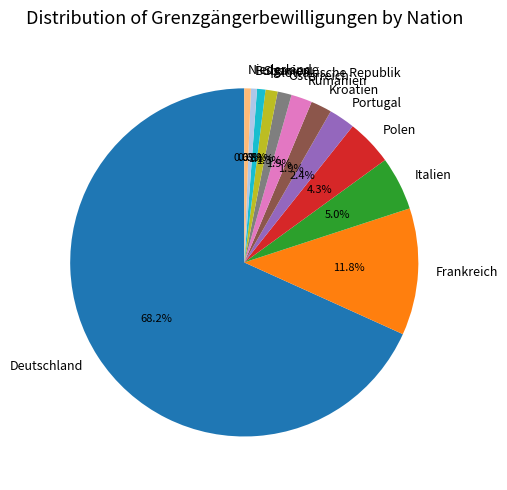

Does Deutschland represent more than half of the total?

Yes